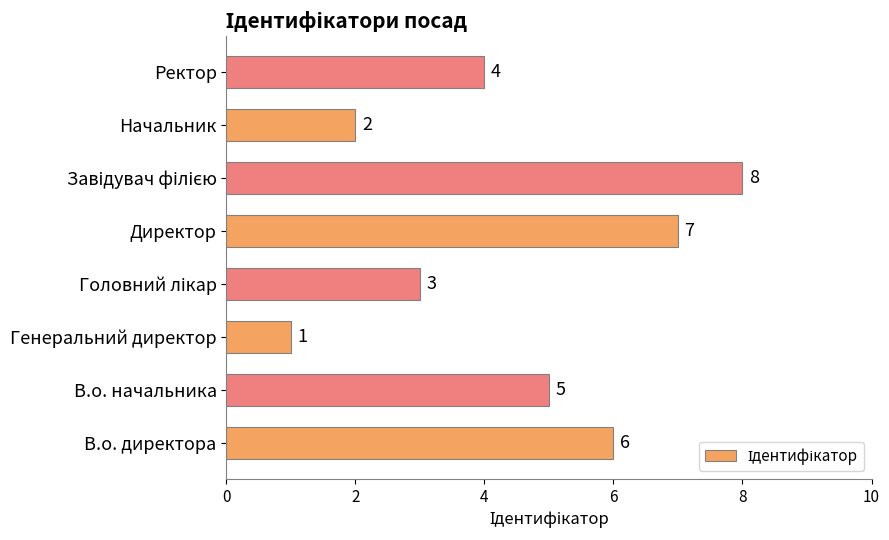

Approximately how many times larger is the value at Начальник compared to Генеральний директор?

2.0